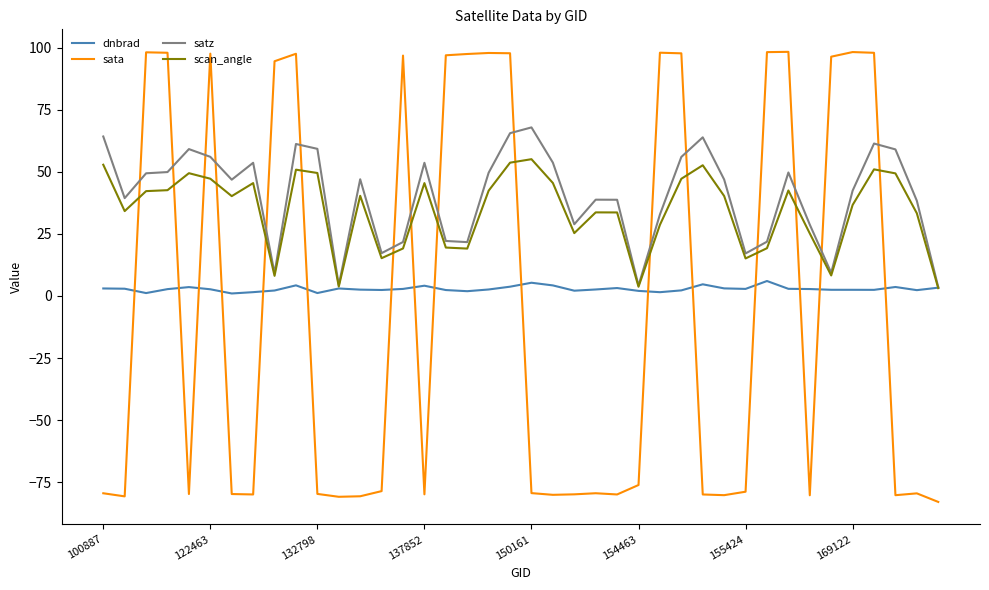

How many values in sata are below zero?

23